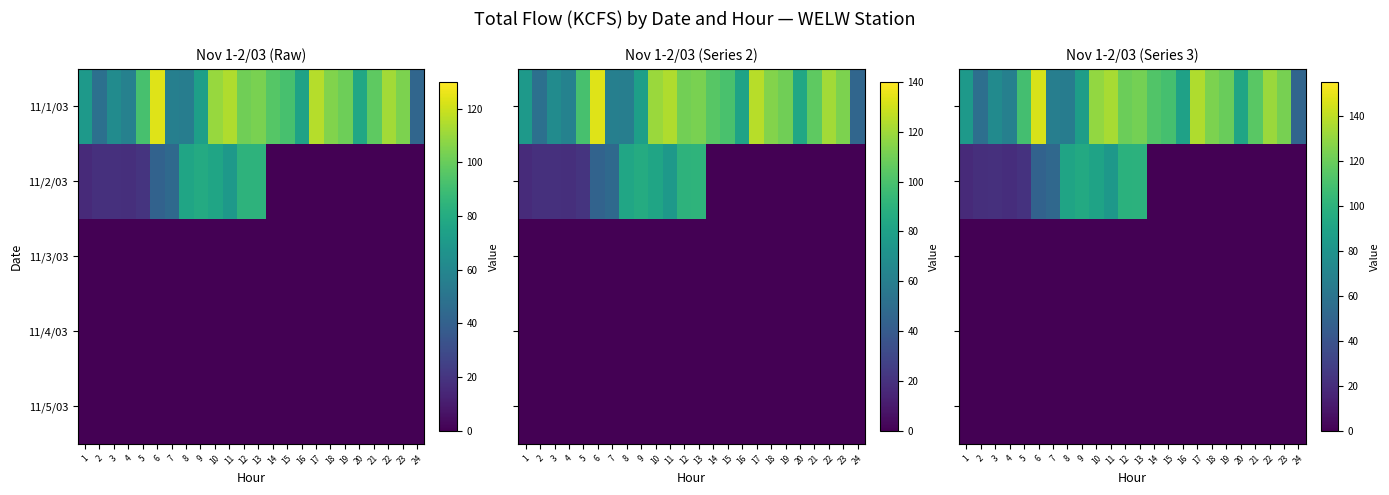

Count the number of data series in this chart.

5